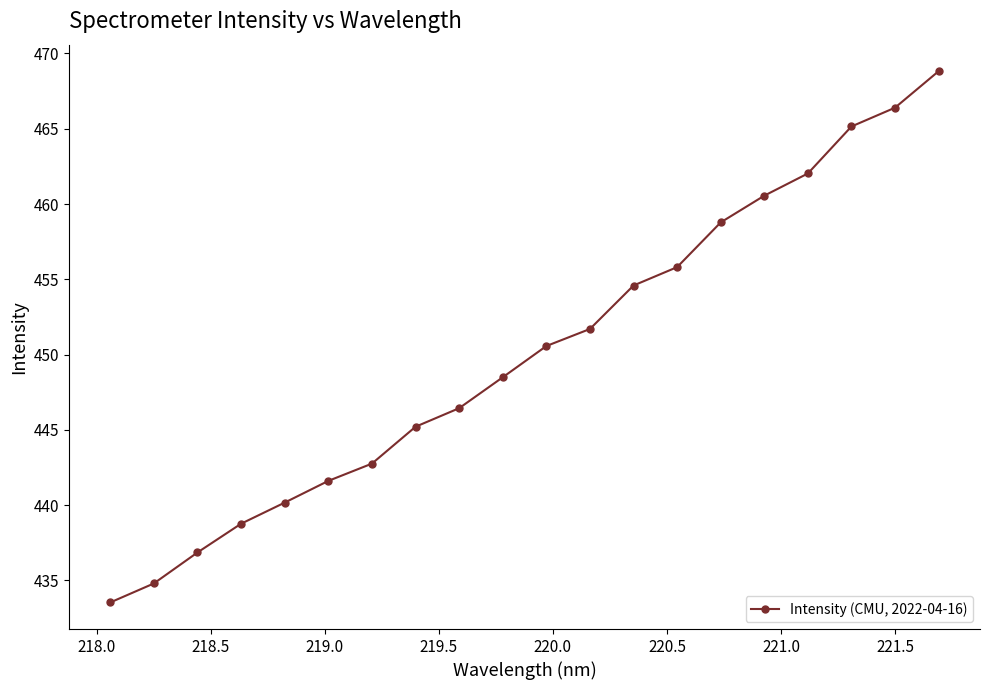

True or false: there are more than 1 points higher than both neighbors.

False